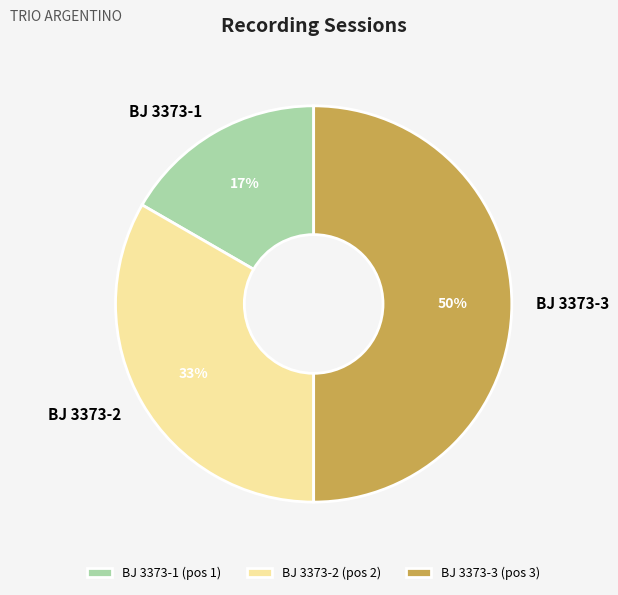

Is BJ 3373-1 the majority of the pie?

No